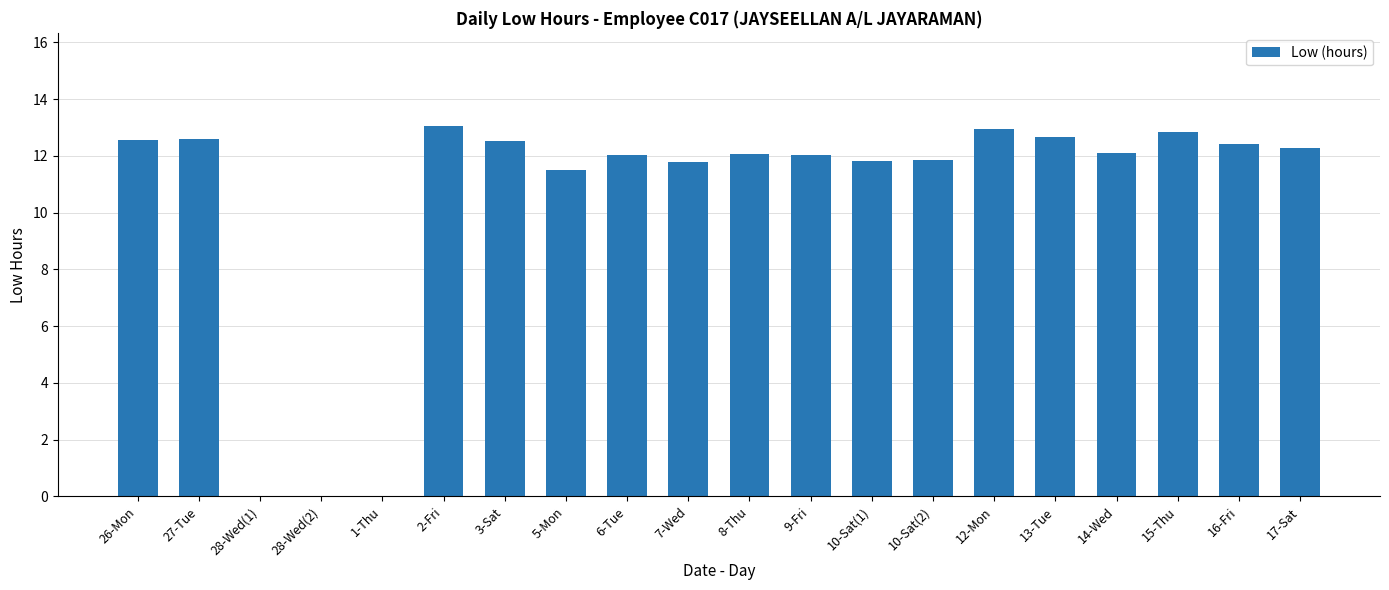

What is the sum of all values?

209.1